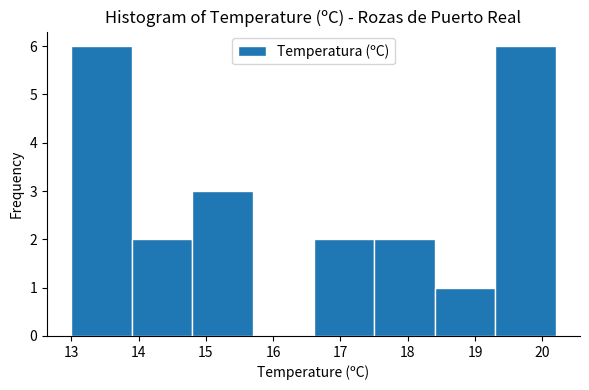

Reading left to right, list every bar in this chart as the range it spans on the x-axis followed by its height. The values are not printed on the chart, so give them approximately, as read against the axis.

13.0 to 13.9: 6
13.9 to 14.8: 2
14.8 to 15.7: 3
15.7 to 16.6: 0
16.6 to 17.5: 2
17.5 to 18.4: 2
18.4 to 19.3: 1
19.3 to 20.2: 6